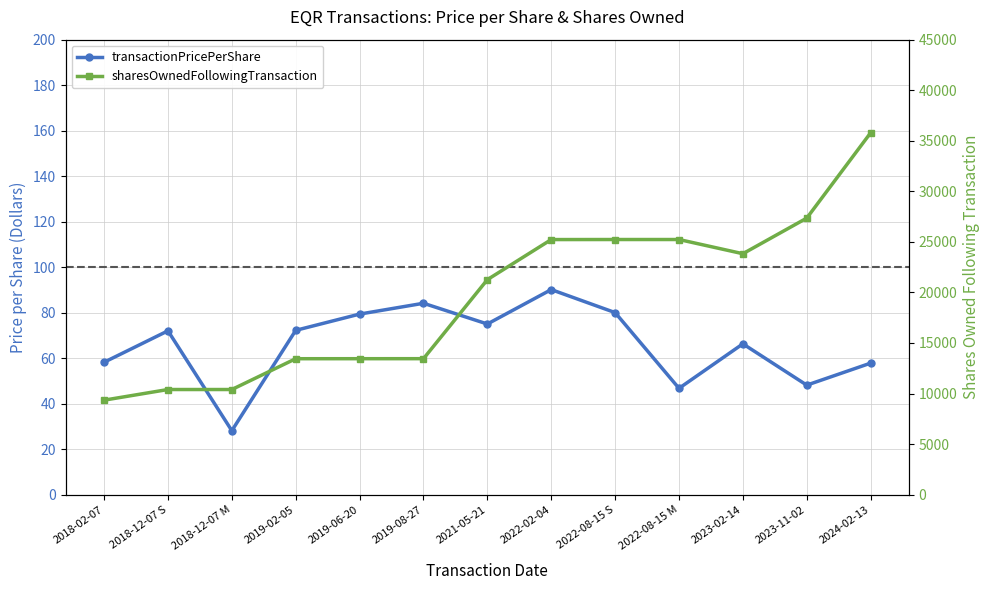

At which category is the sum across all series the highest?

2024-02-13